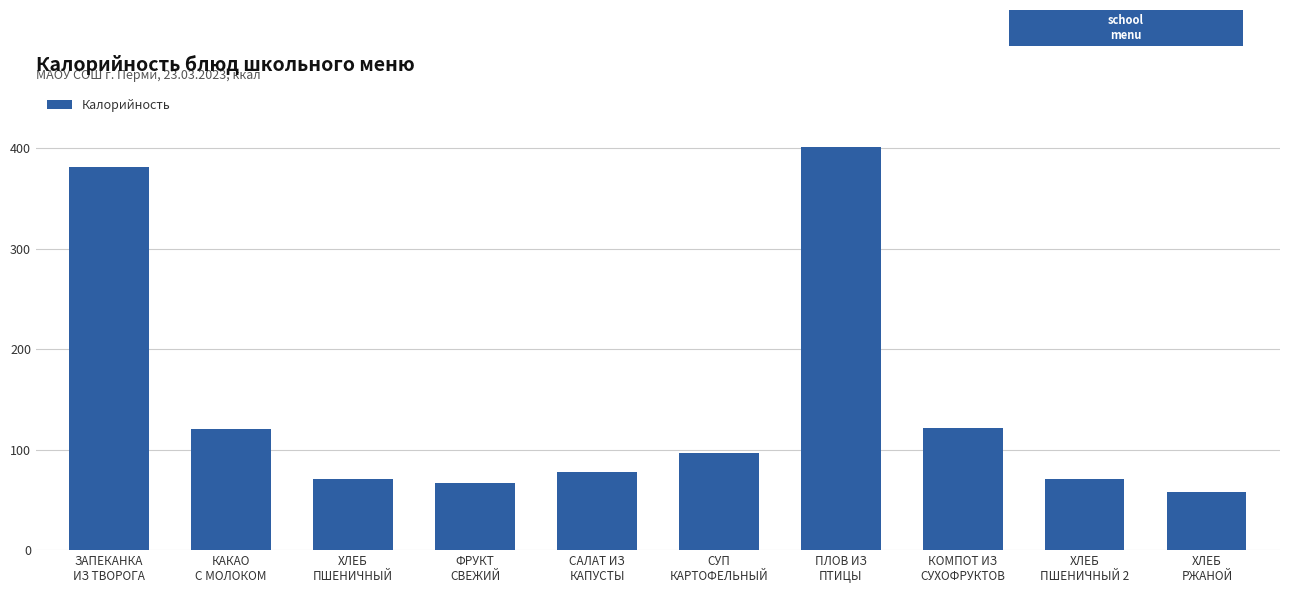

What is the ratio of the value at ХЛЕБ
ПШЕНИЧНЫЙ to the value at КАКАО
С МОЛОКОМ?

0.6